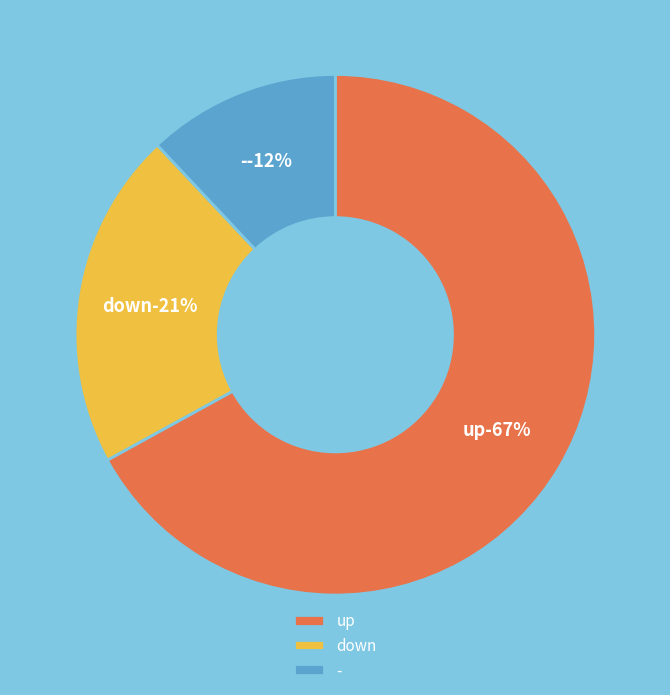

Does down account for over 50% of the chart?

No